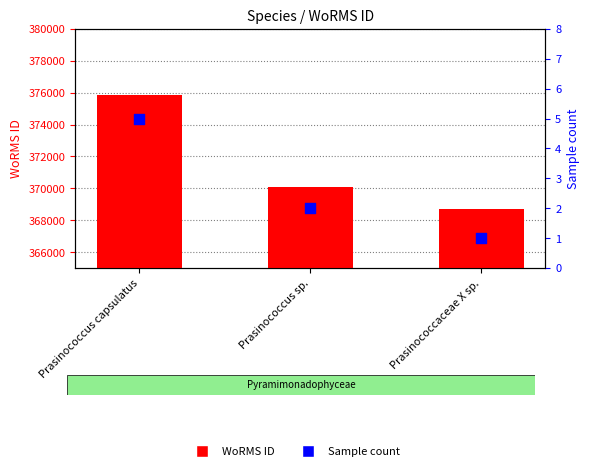

Which series has the largest total across all categories?

WoRMS ID